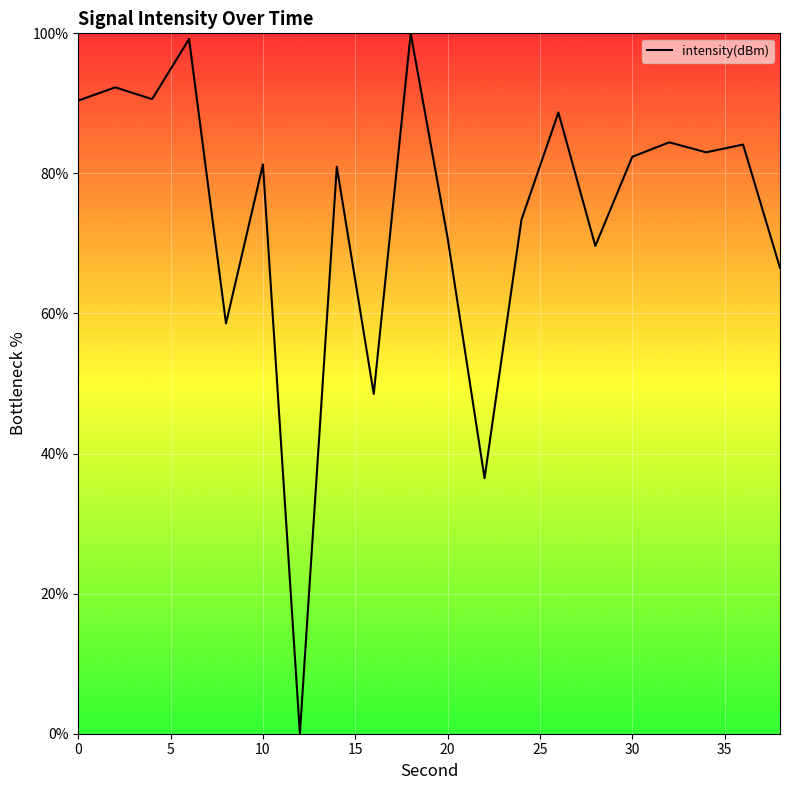

What is the maximum value shown in the chart?

100.0